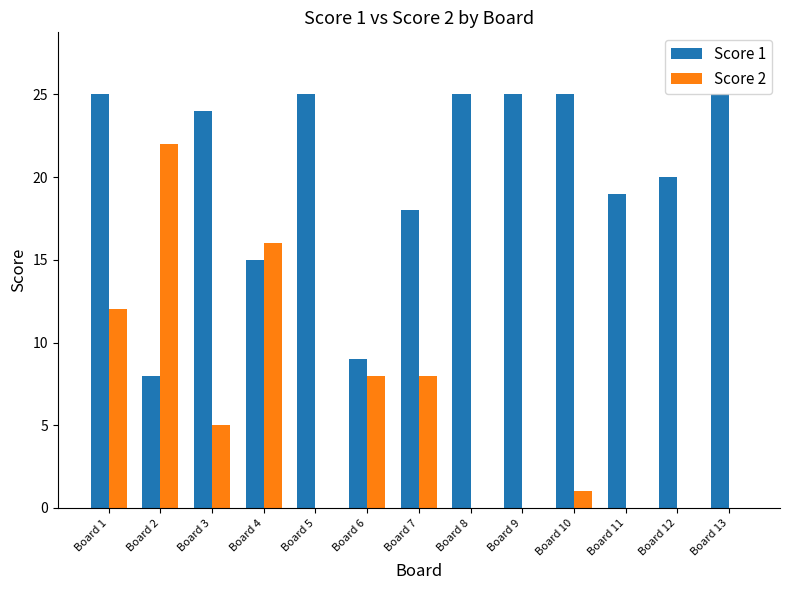

What is the greatest value displayed?

25